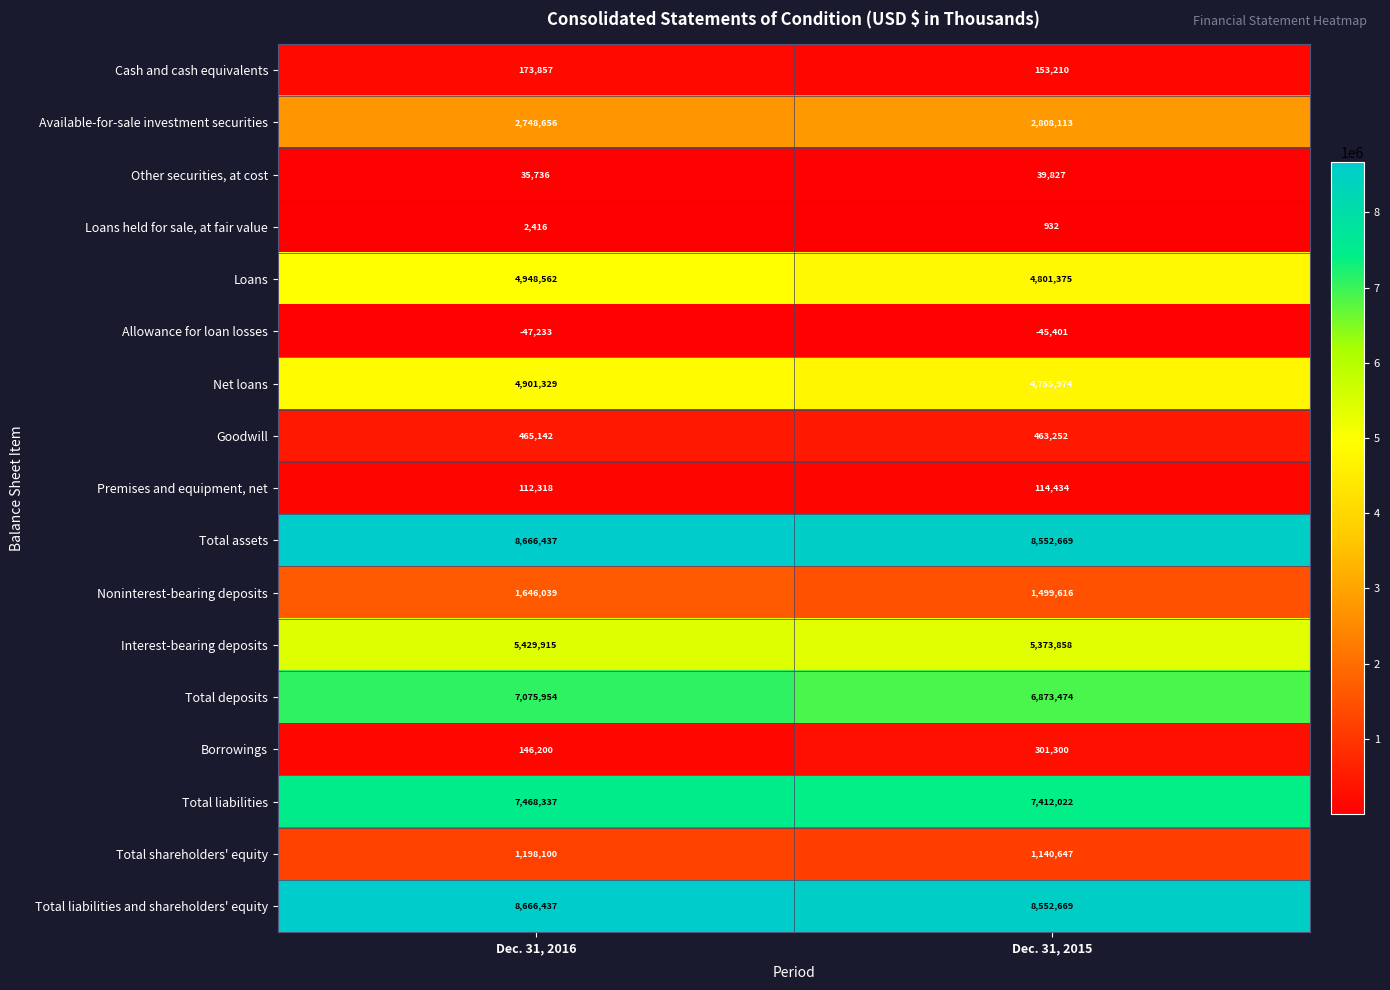

Between Dec. 31, 2016 and Dec. 31, 2015, which series saw the biggest shift?

Total deposits